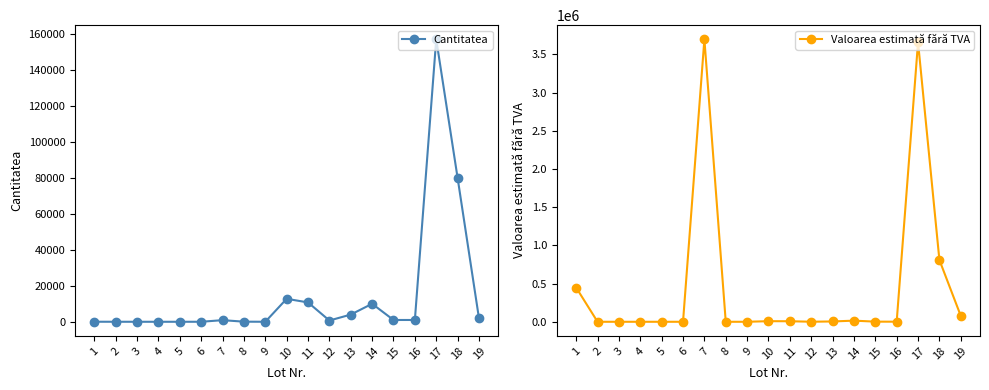

Which series has the widest spread of values?

Valoarea estimată fără TVA